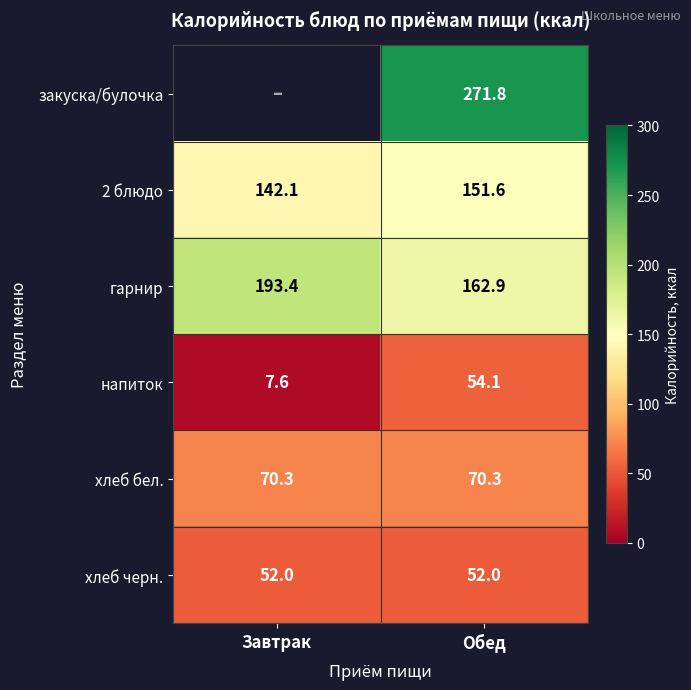

What is the sum of all напиток values?

61.7